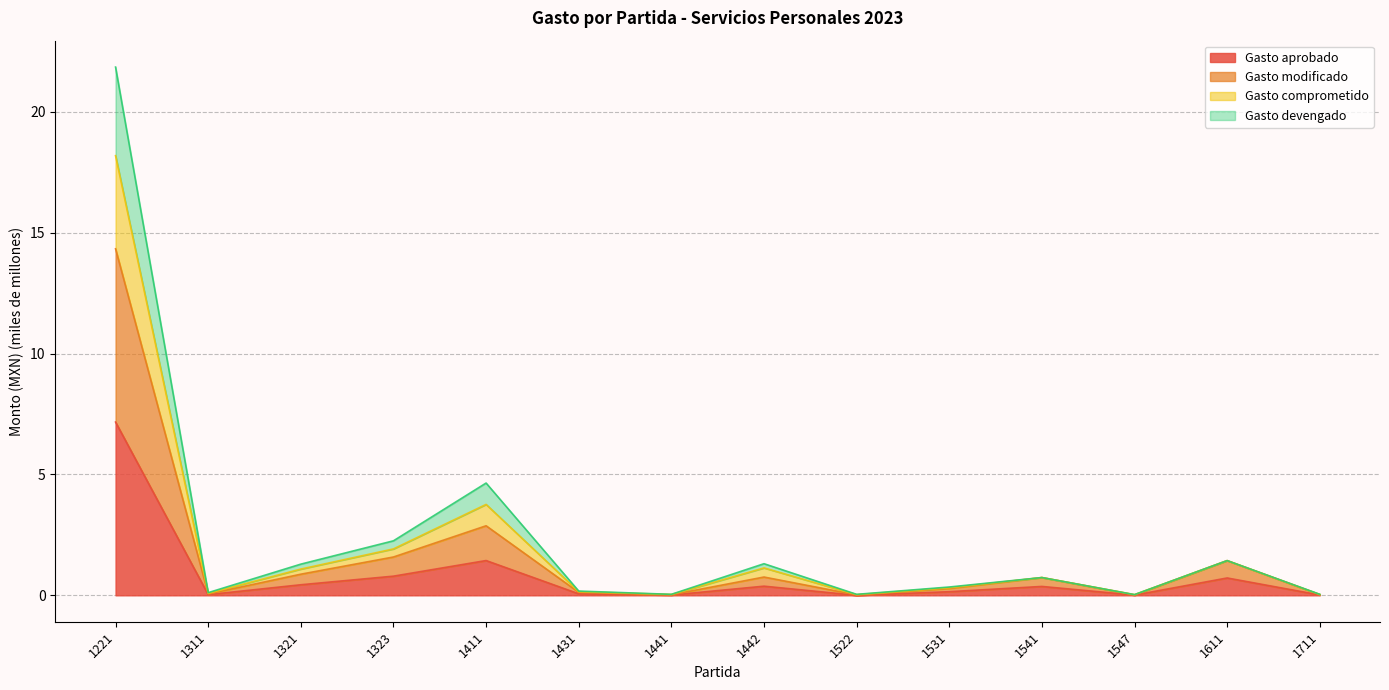

How many lines are shown in the chart?

4